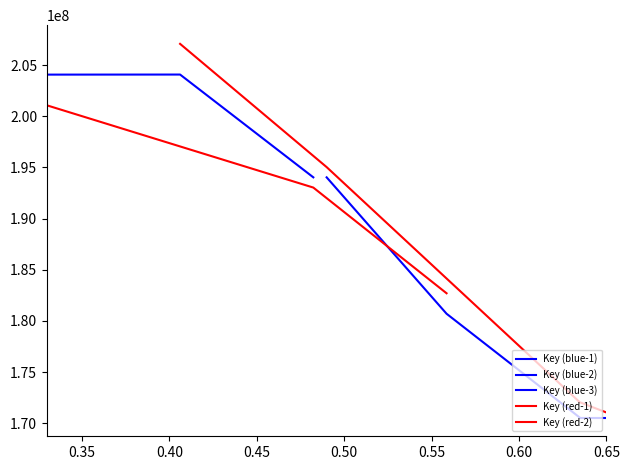

What is the minimum value shown in the chart?

170556779